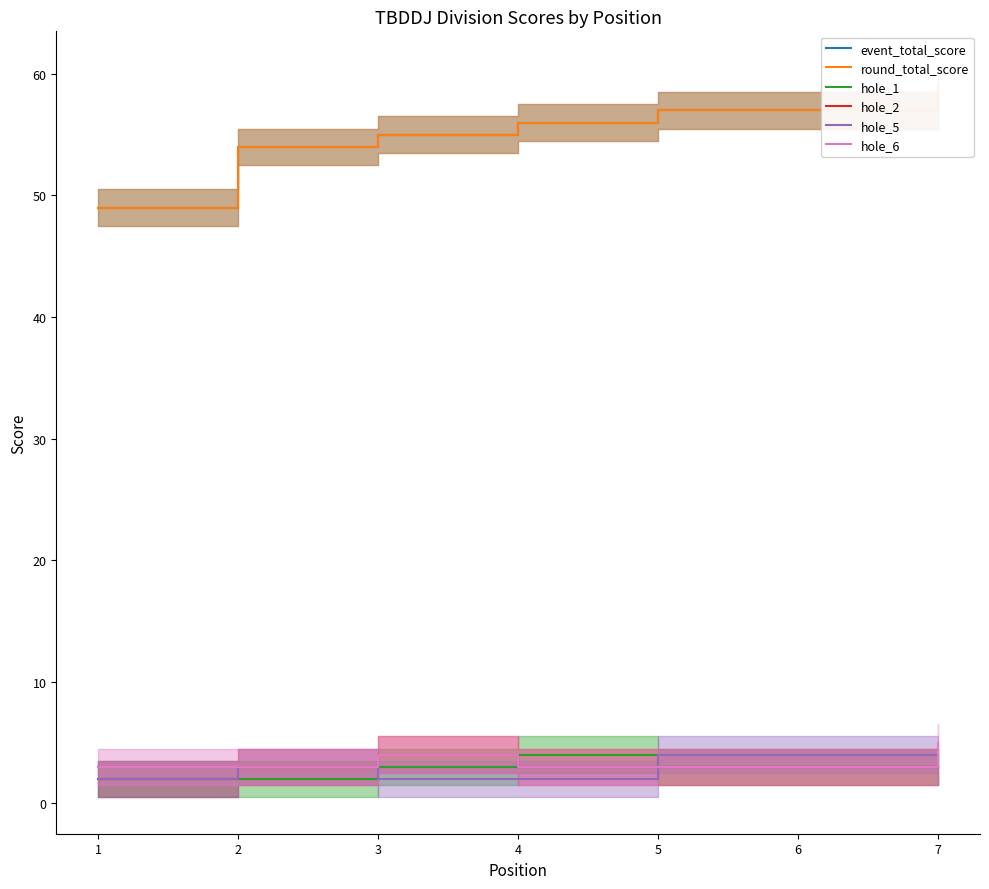

What is the value of the hole_1 point at the 7th from the left?

3